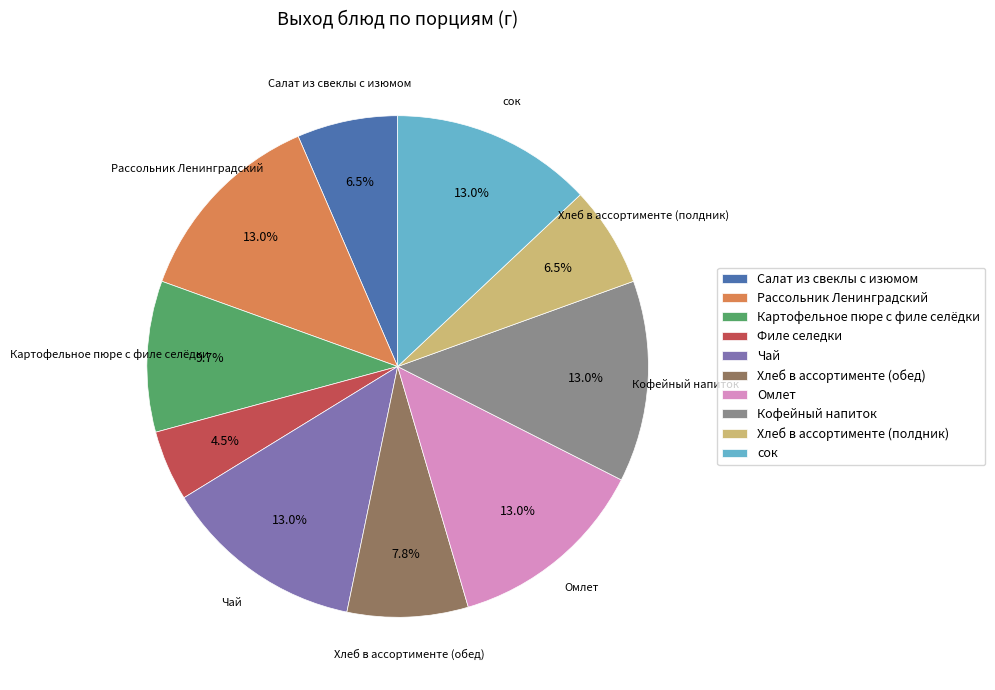

Is there any slice that represents more than half of the pie?

No